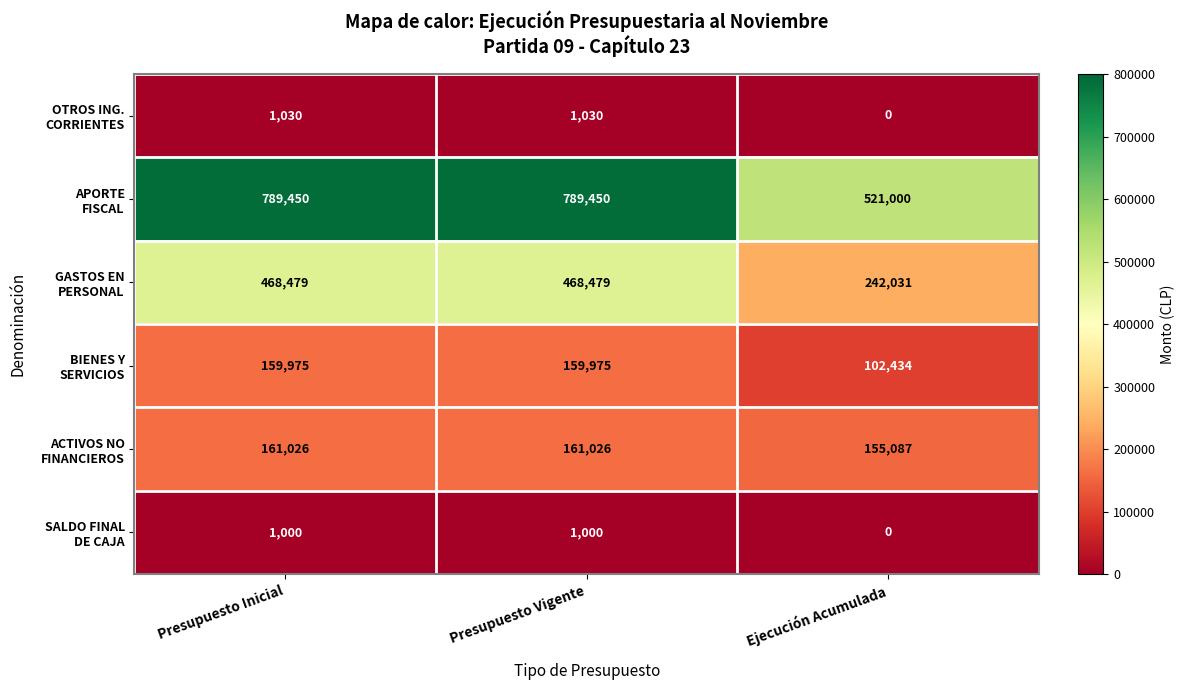

At how many categories does at least one series exceed 322135?

3